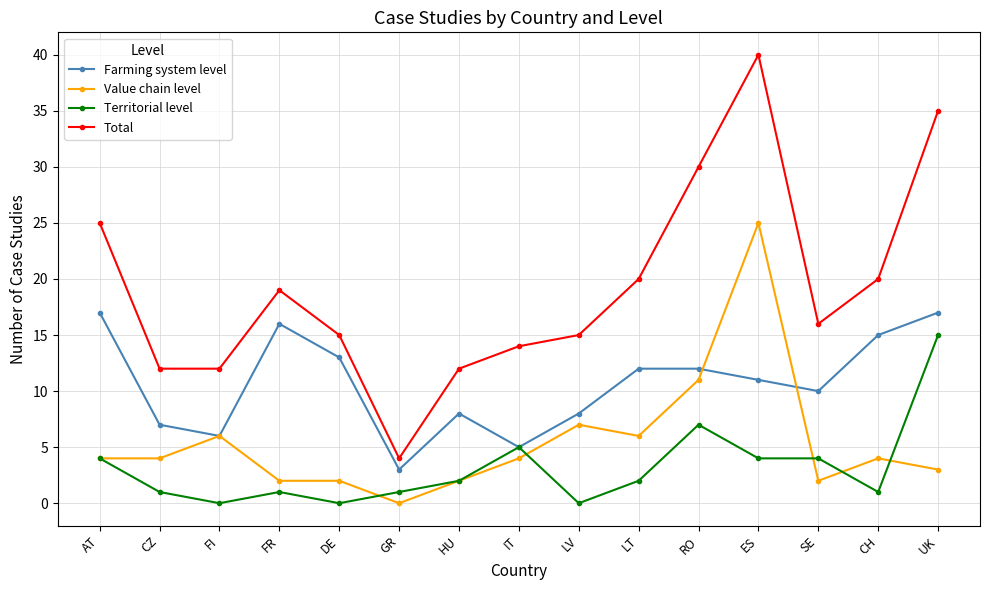

The value of Farming system level at IT is 5. True or false?

True